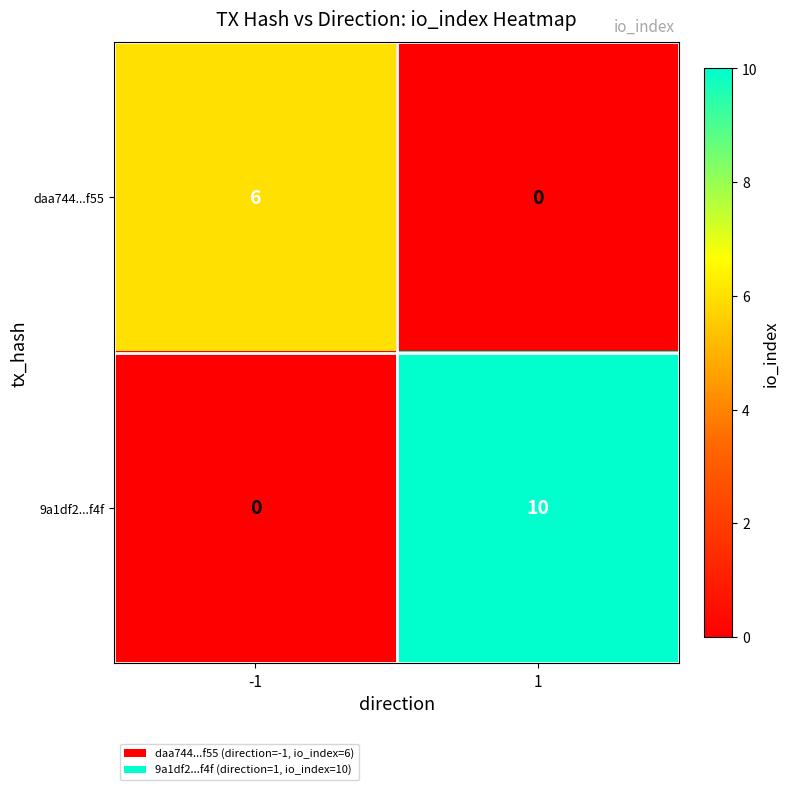

True or false: 9a1df2...f4f has a value of 10 at 1.

True